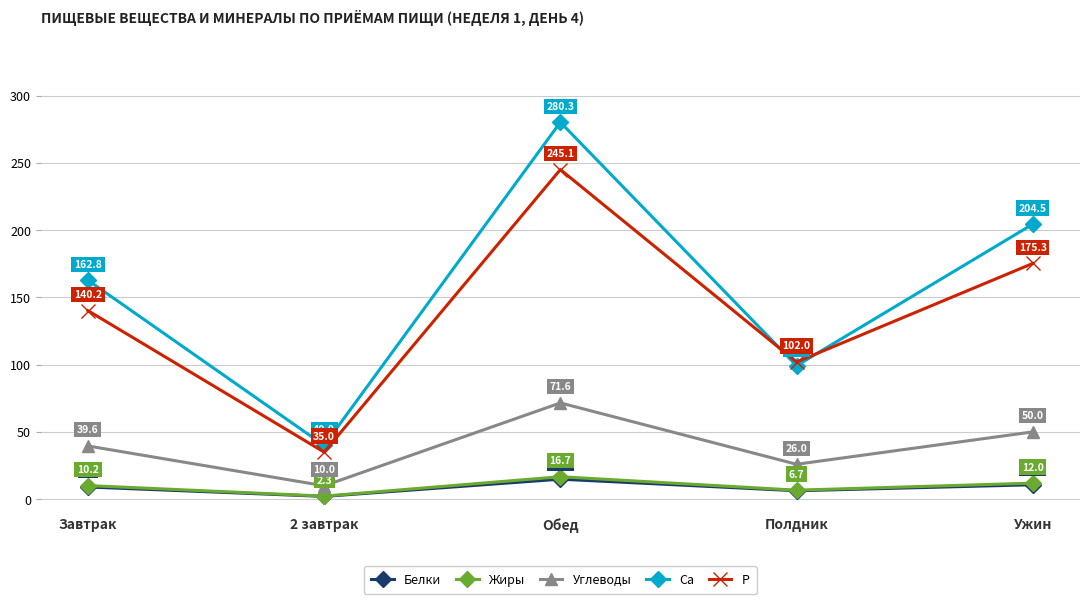

Is the value of Углеводы at Обед greater than the value of P at Завтрак?

No